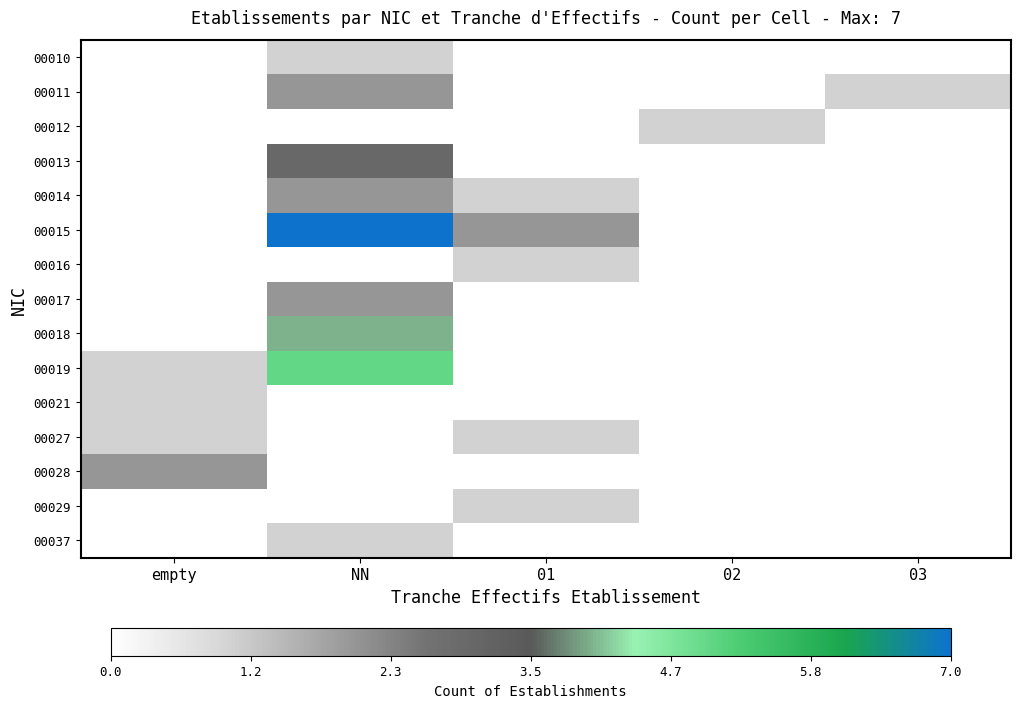

List the series in order of their peak value, lowest first.

00010, 00012, 00016, 00021, 00027, 00029, 00037, 00011, 00014, 00017, 00028, 00013, 00018, 00019, 00015